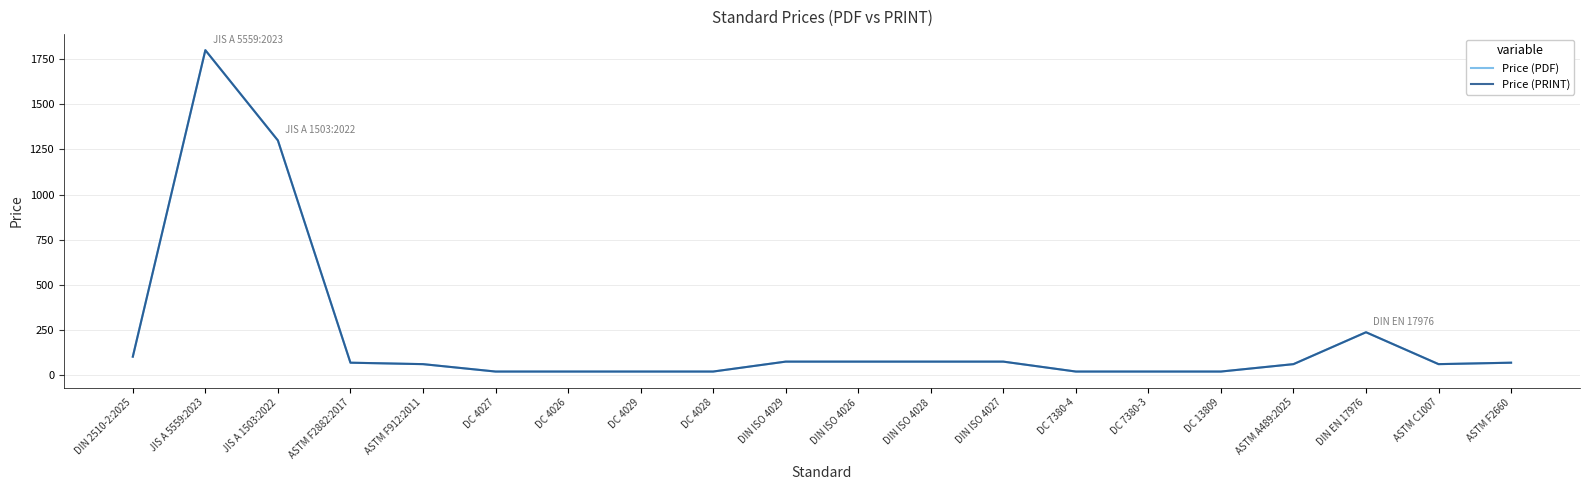

What is the sum of all Price (PDF) values?

4200.9